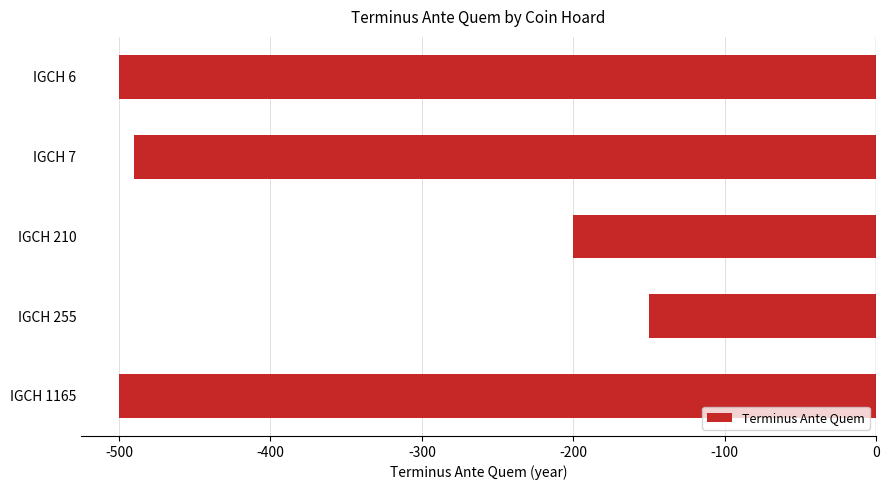

What is the smallest value displayed?

-500